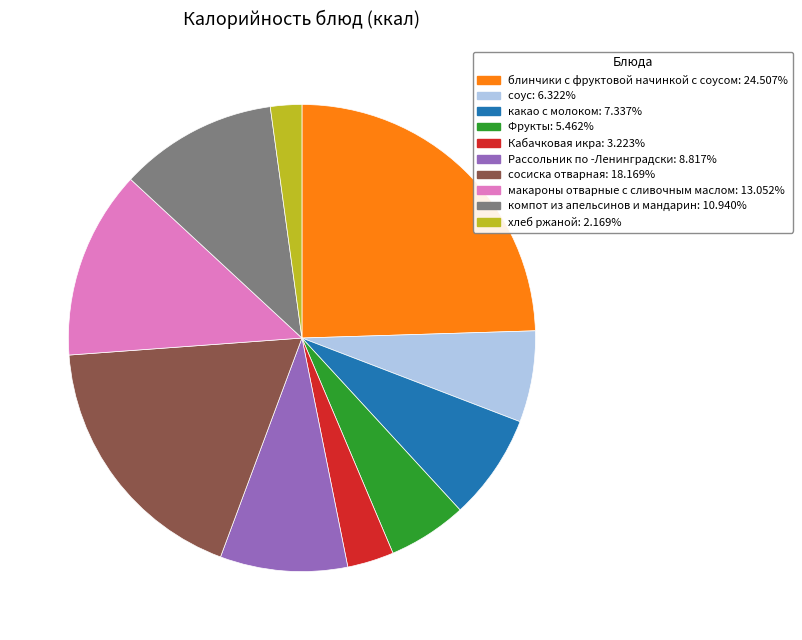

Which has a higher value, какао с молоком or Фрукты?

какао с молоком